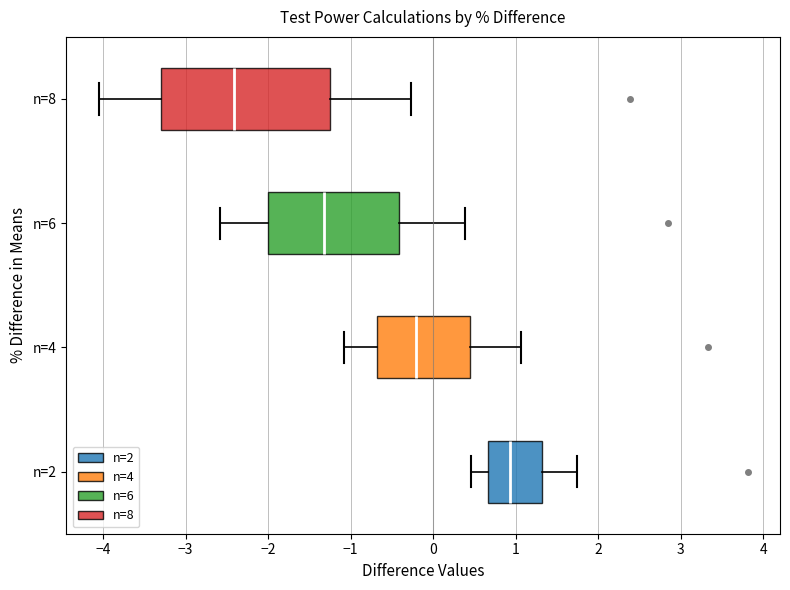

Reading bottom to top, read every box against the x-axis: the position of its median line, the range the box covers, and the ends of its whiskers. The values are not printed on the chart, so give them approximately, as read against the axis.

n=2: median 0.9, box 0.7 to 1.3, whiskers 0.5 to 1.7
n=4: median -0.2, box -0.7 to 0.4, whiskers -1.1 to 1.1
n=6: median -1.3, box -2.0 to -0.4, whiskers -2.6 to 0.4
n=8: median -2.4, box -3.3 to -1.2, whiskers -4.1 to -0.3